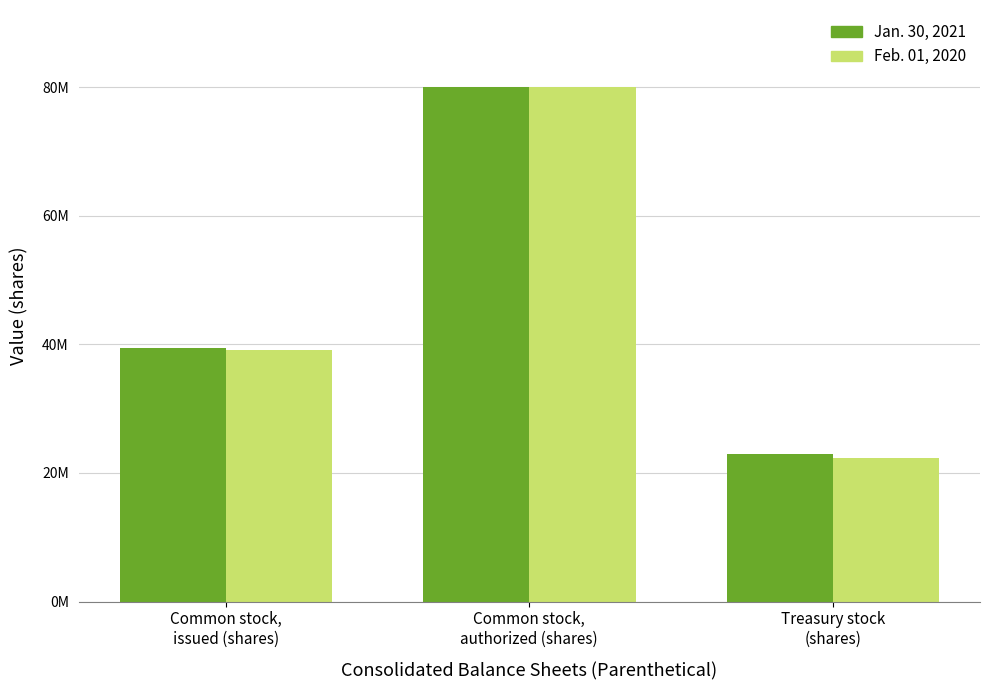

Which has a higher value, Common stock,
issued (shares) or Treasury stock
(shares)?

Common stock,
issued (shares)